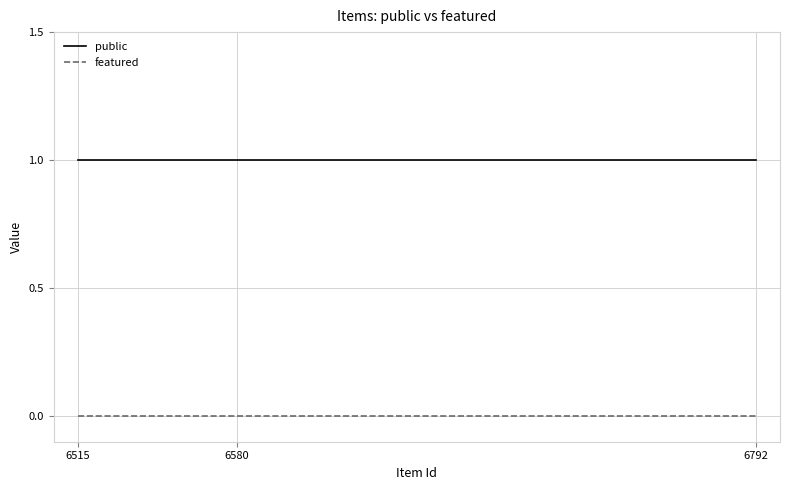

How many series are shown in this chart?

2